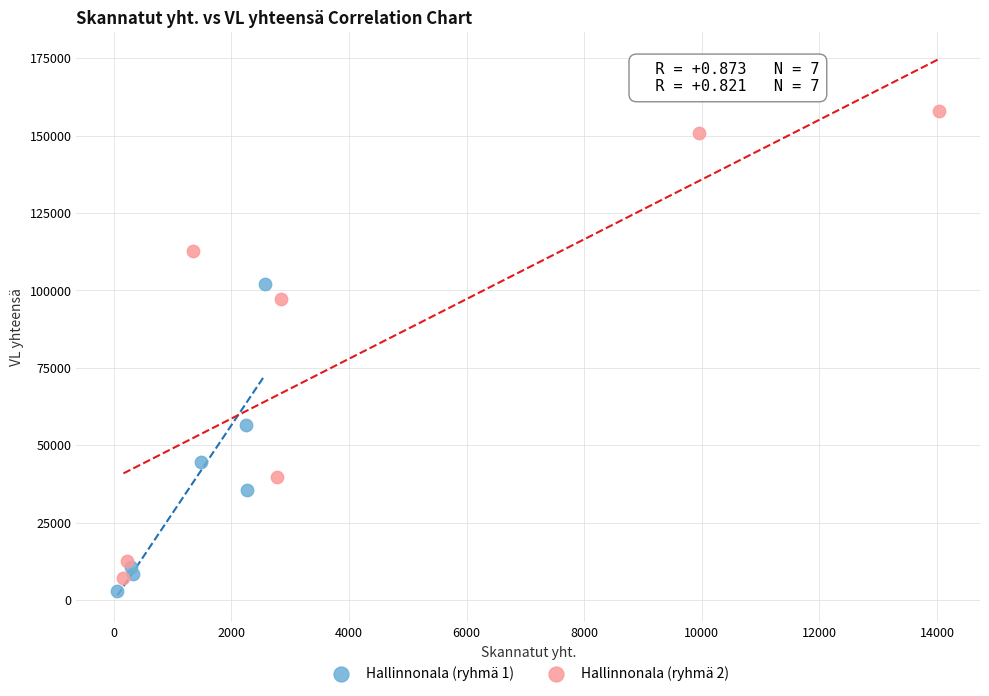

What are all the series names shown in the legend?

Hallinnonala (ryhmä 1), Hallinnonala (ryhmä 2)